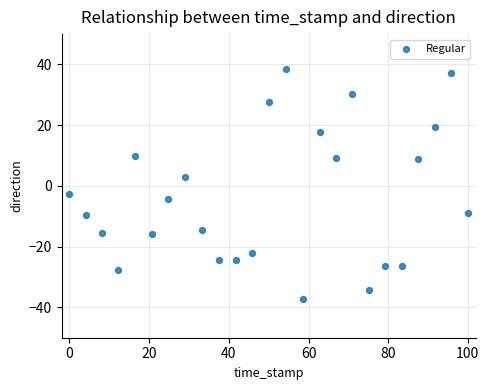

What is the range of Y values (max minus min)?

75.9